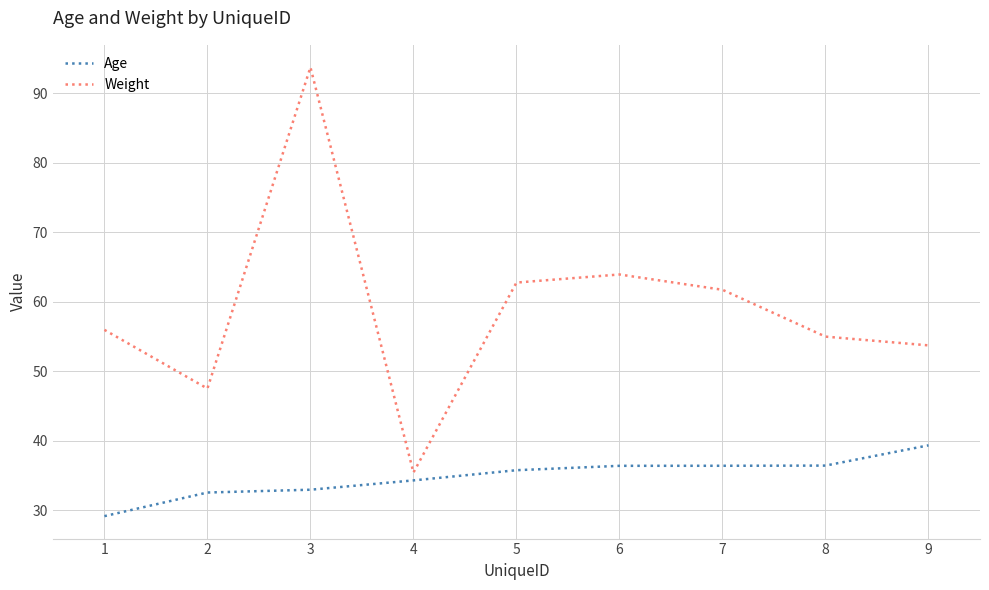

True or false: Weight and Age cross at least once.

False